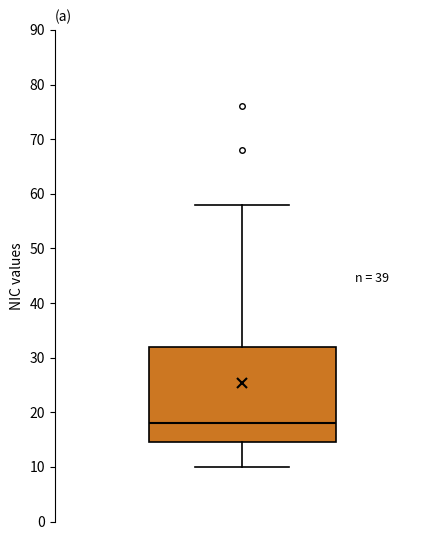

Transcribe this box plot: give where the median line is, the range the box spans, and where the two whiskers end, as read against the y-axis. The values are not printed on the chart, so give them approximately, as read against the axis.

median 18, box 15 to 32, whiskers 10 to 58